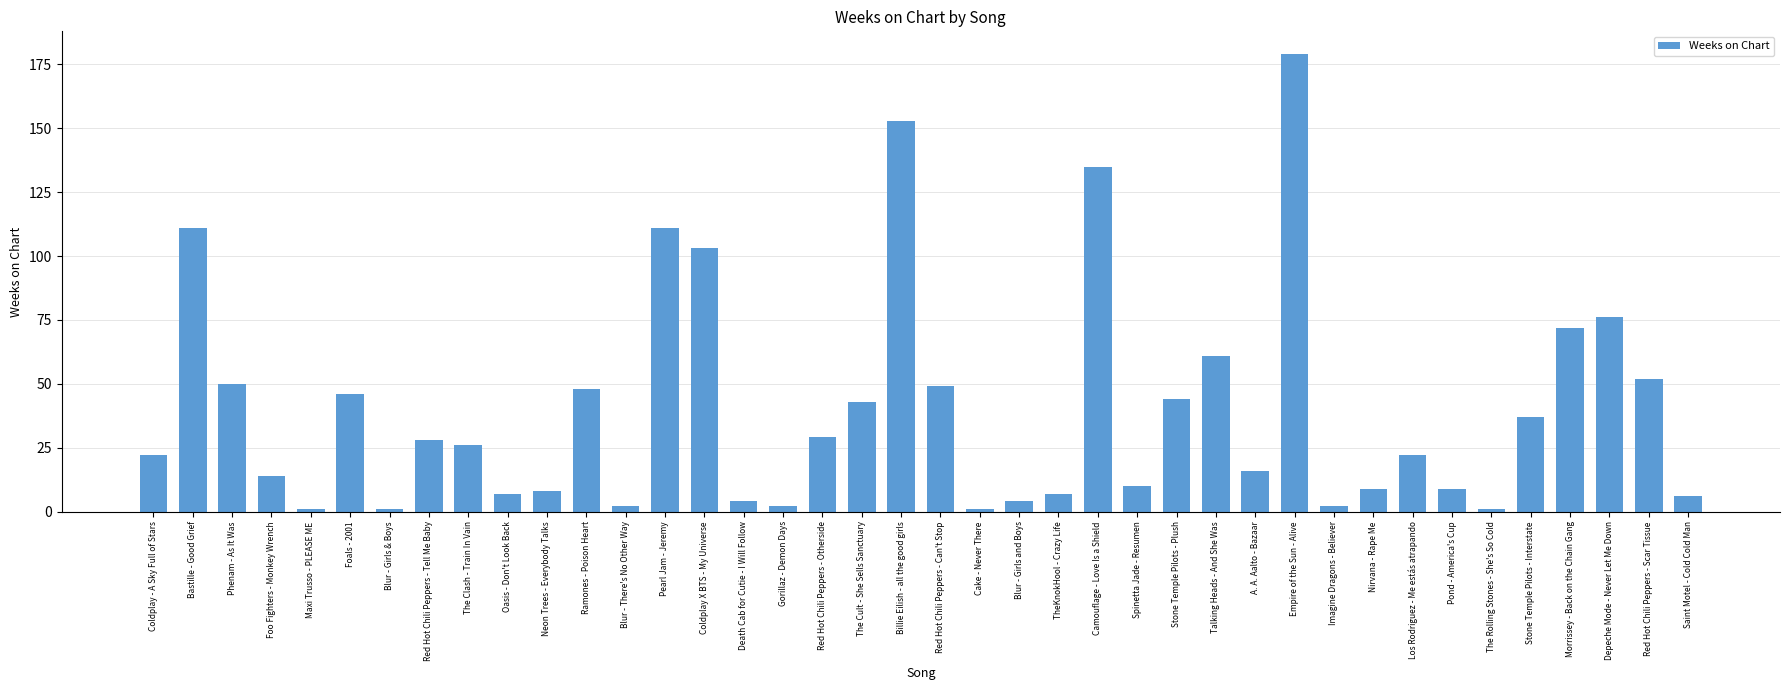

True or false: the data shows 50 at Phenam - As It Was.

True